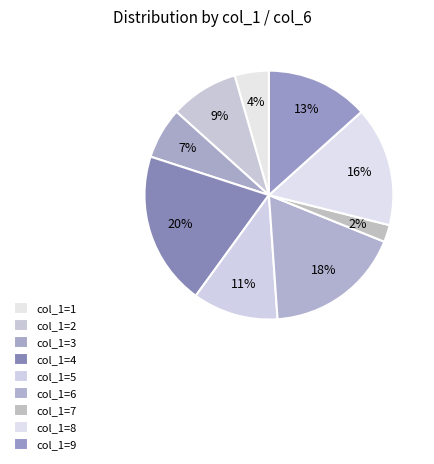

What is the largest slice in the pie chart?

col_1=4